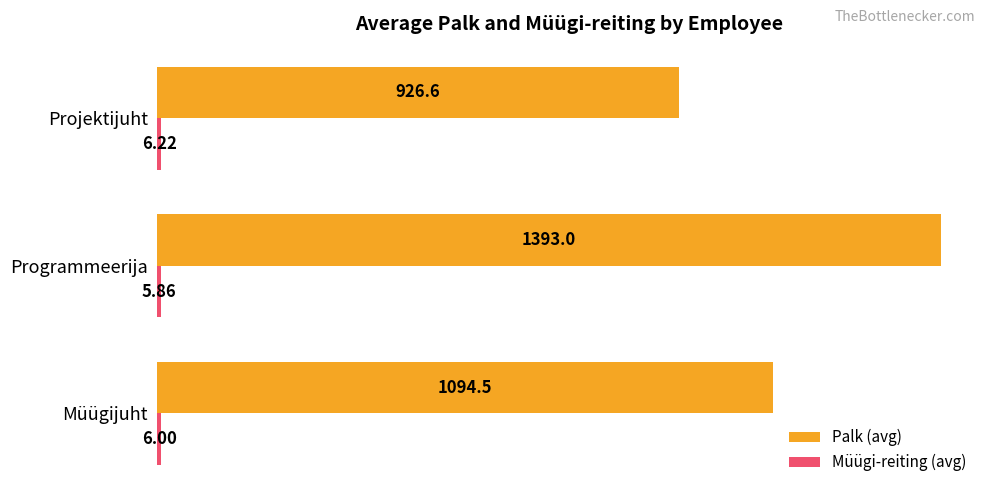

How many data points in Palk (avg) are less than 1094?

1